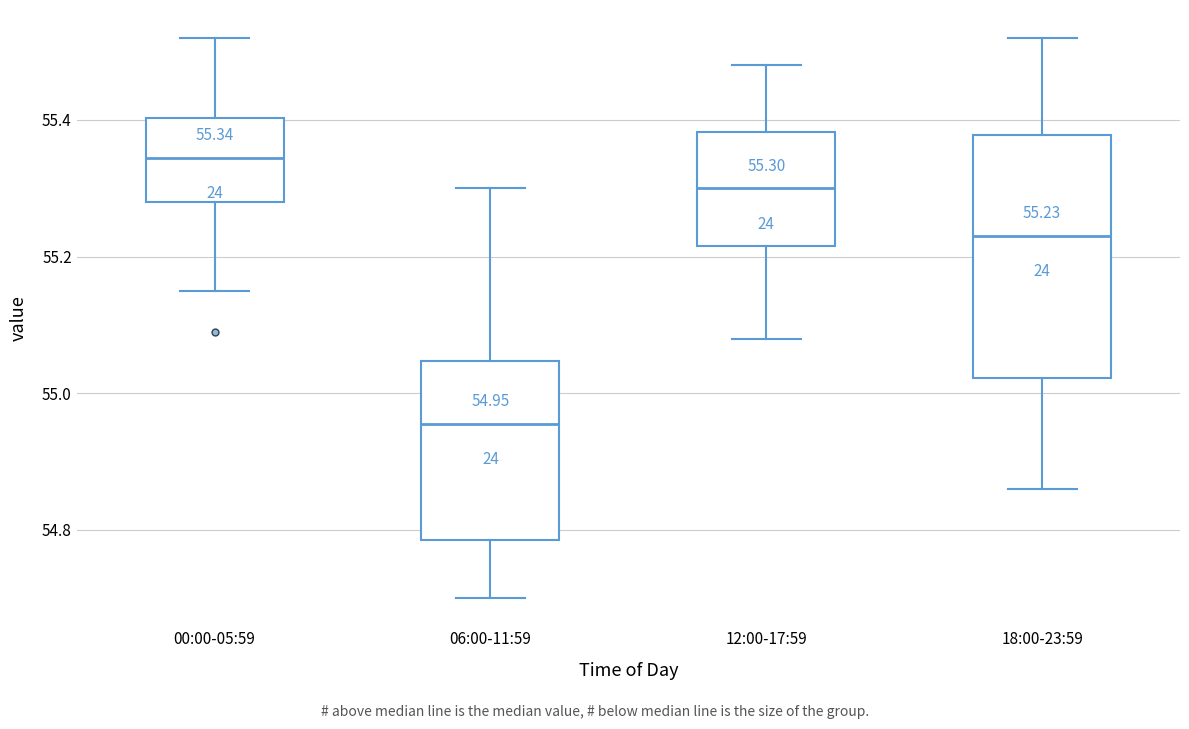

Which box has the lowest median line?

06:00-11:59